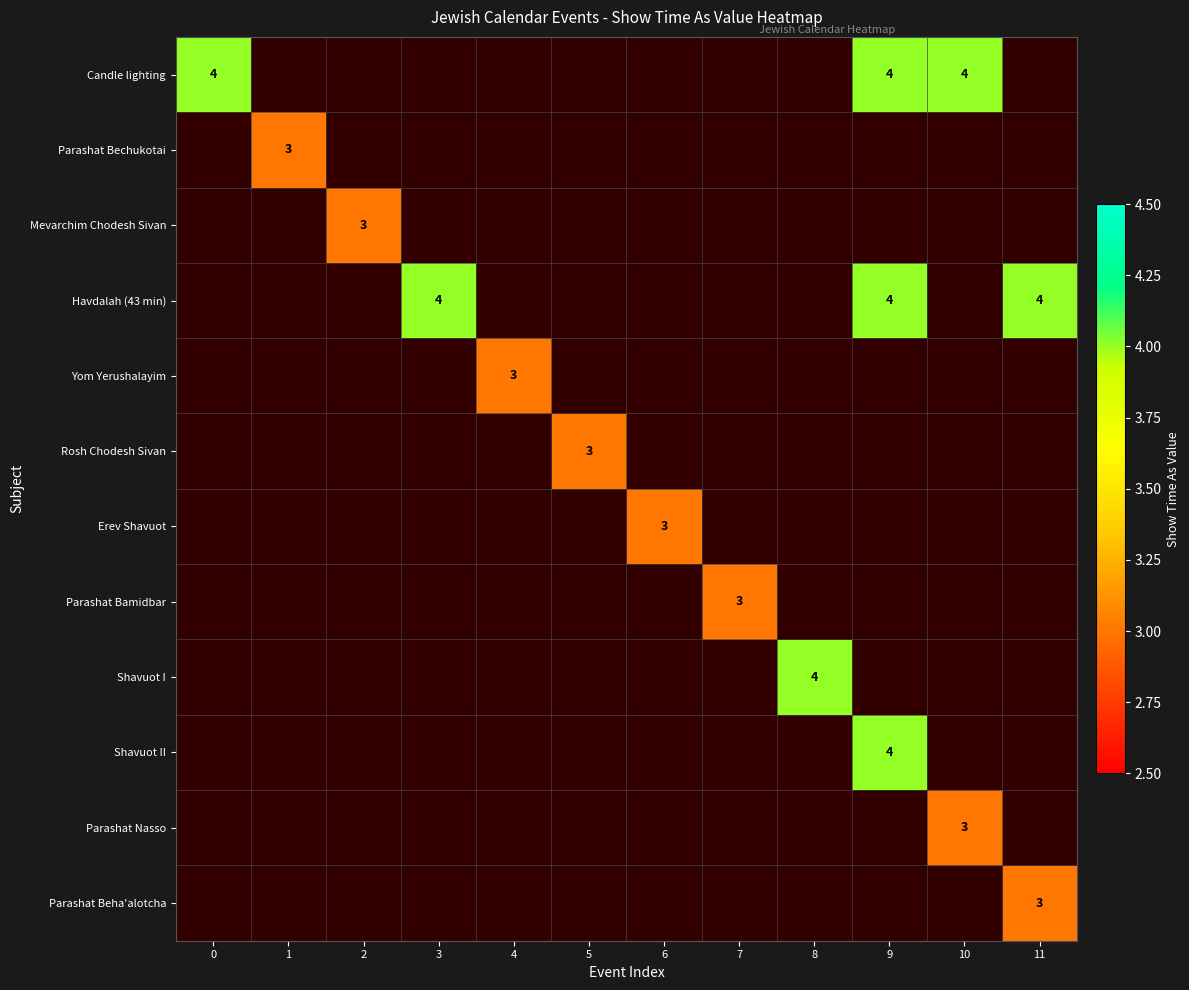

Is the value of Parashat Bamidbar at 9 greater than the value of Havdalah (43 min) at 5?

No